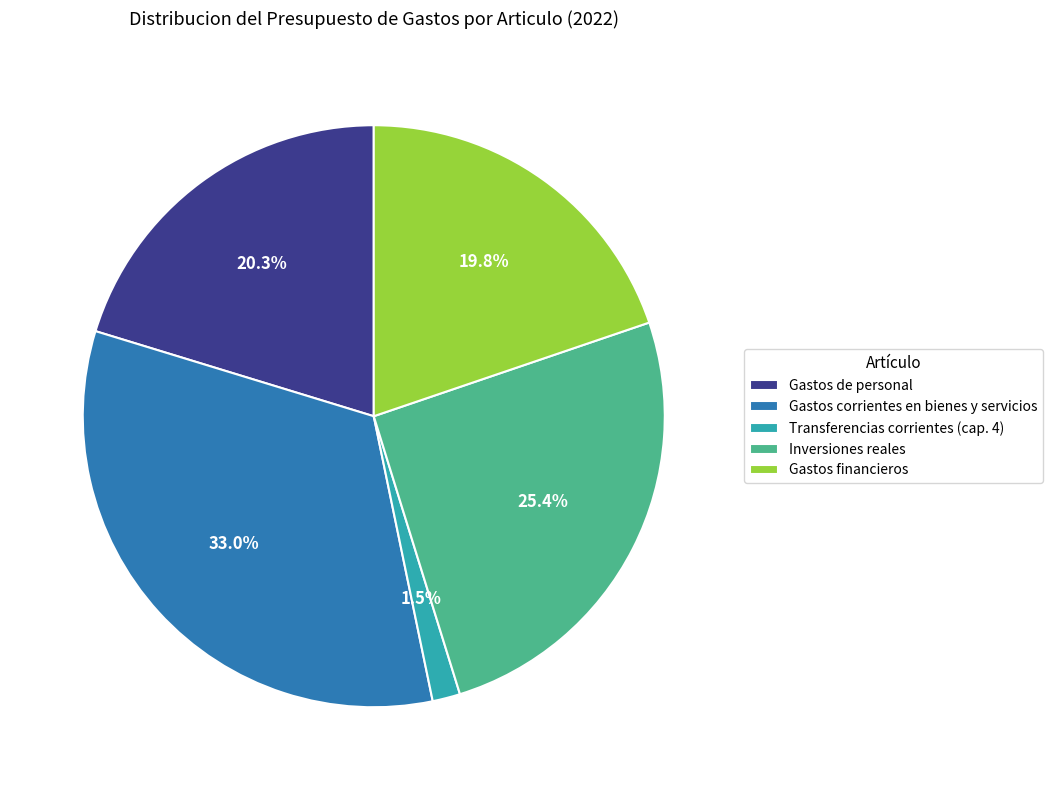

What percentage is the Gastos financieros slice, to the nearest percent?

20%